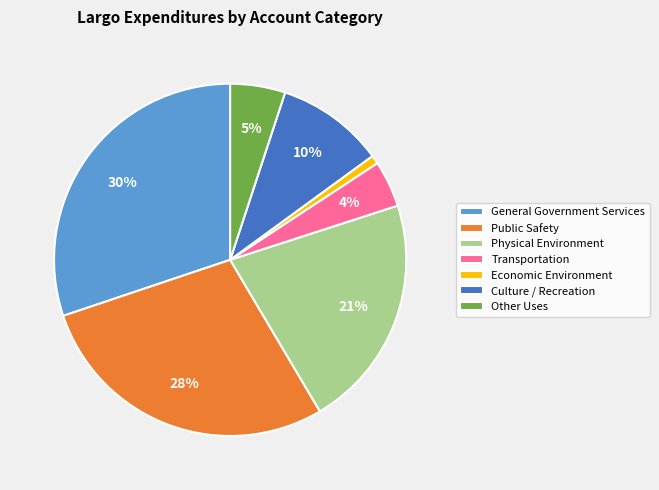

Combined, do Transportation and General Government Services account for over 50%?

No